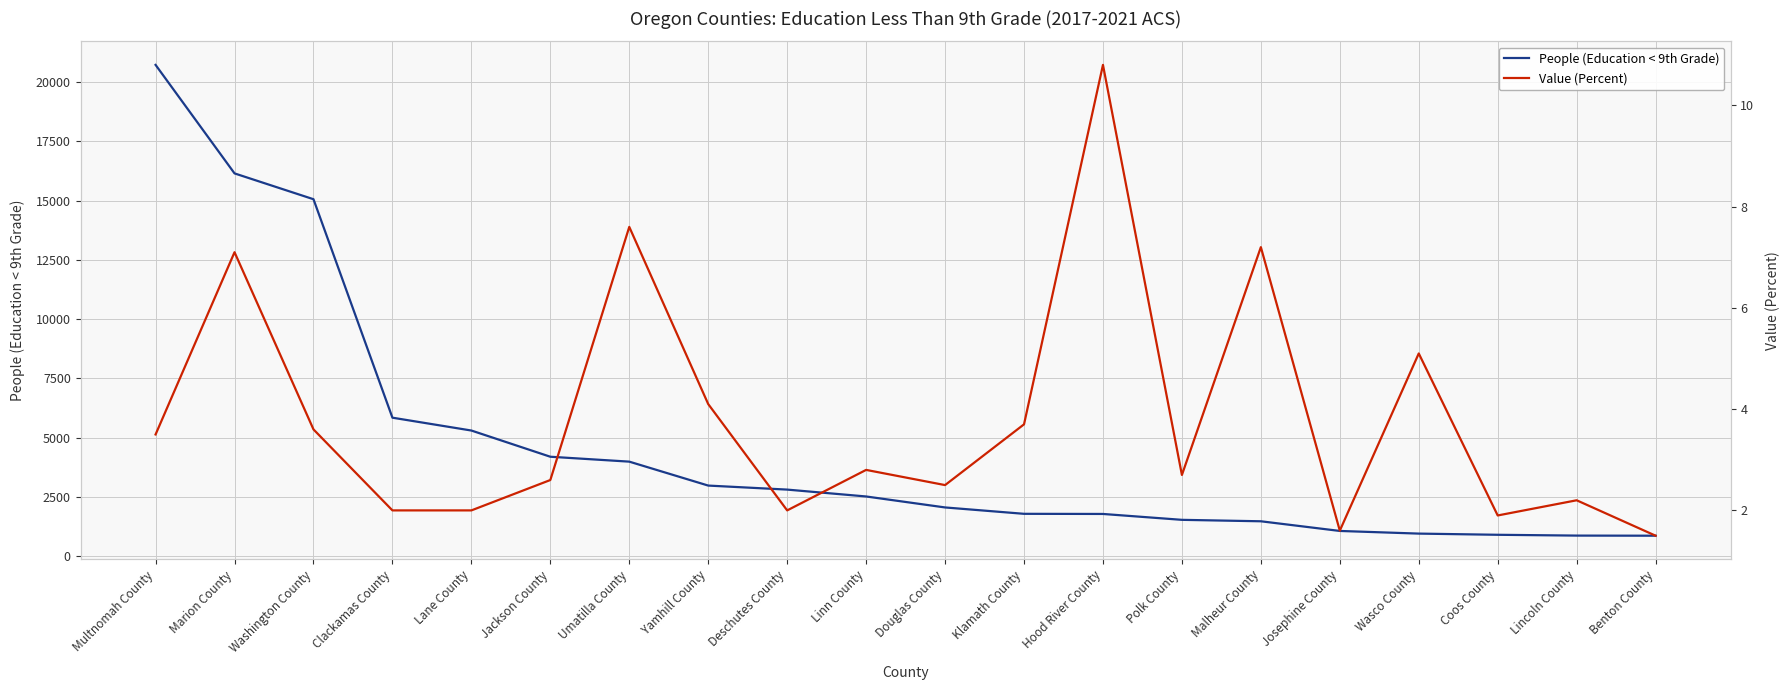

What is the sum of the People (Education < 9th Grade) values at Clackamas County and Lane County?

11132